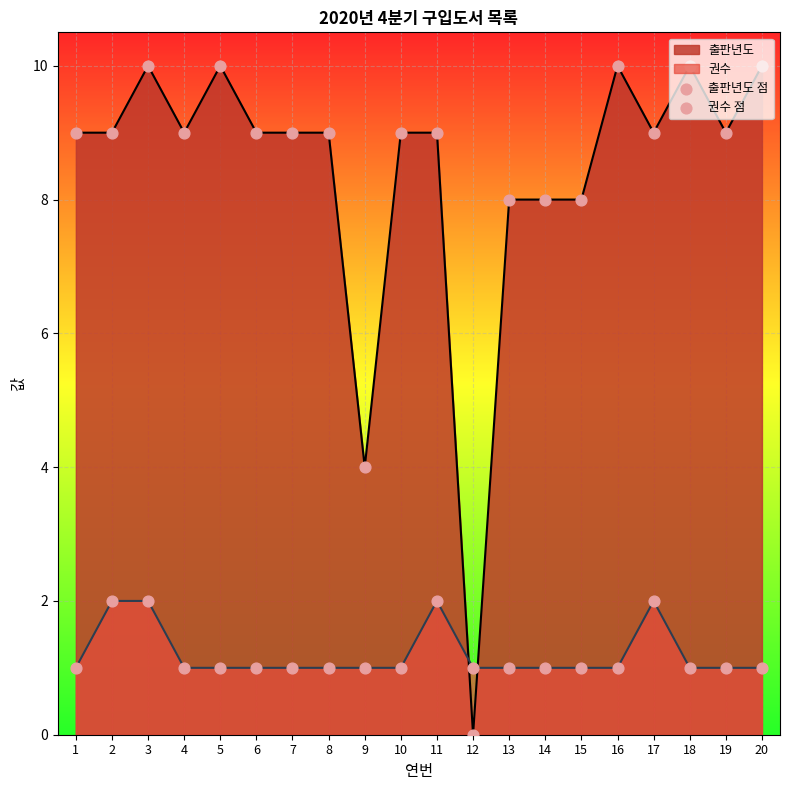

Which series has the largest total across all categories?

출판년도